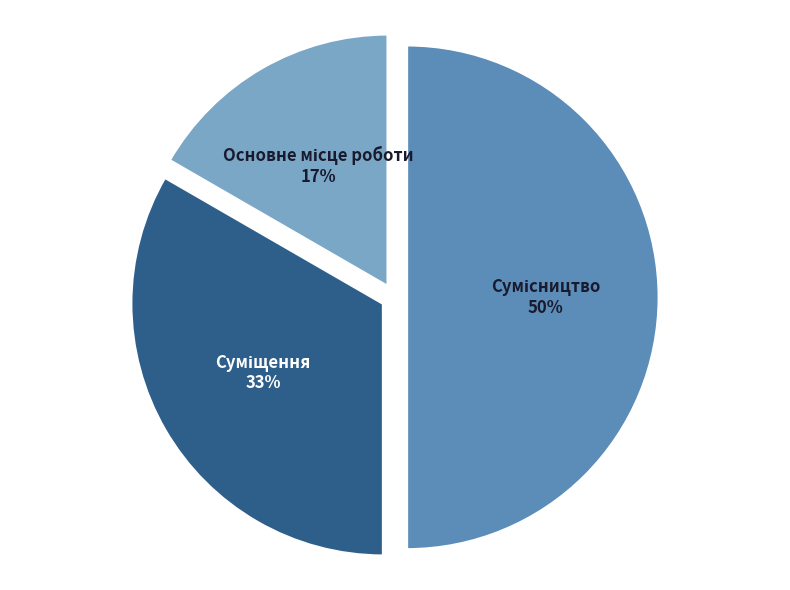

Count the number of slices in the pie.

3